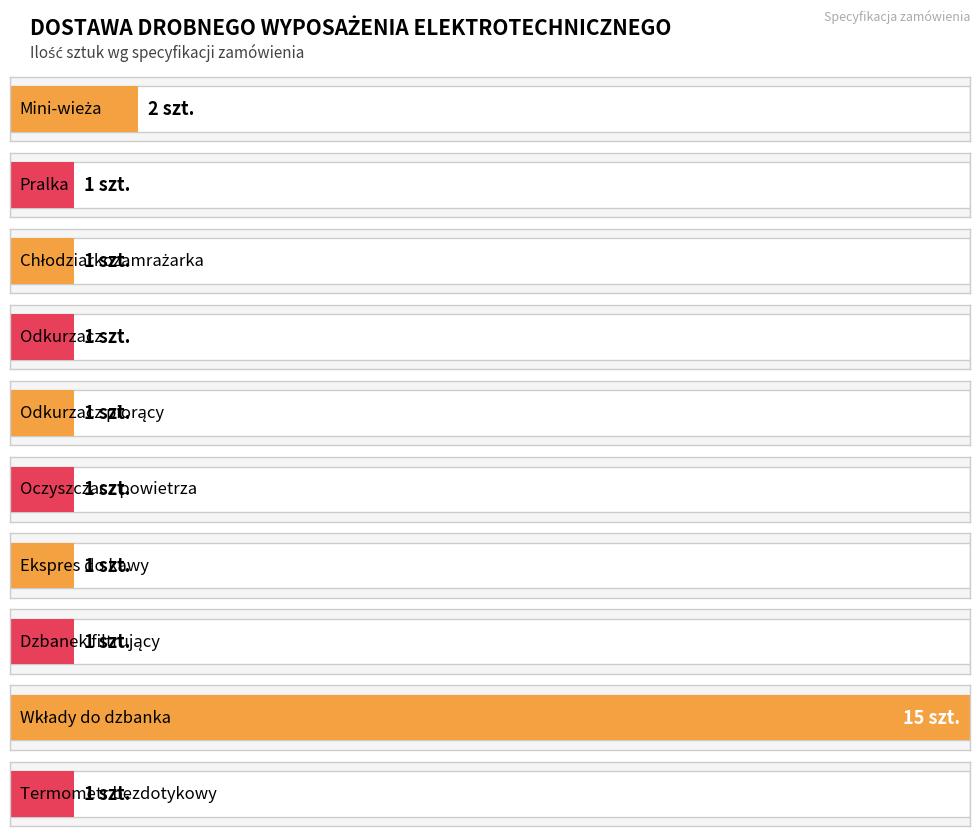

Which has a higher value, Odkurzacz or Mini-wieża?

Mini-wieża